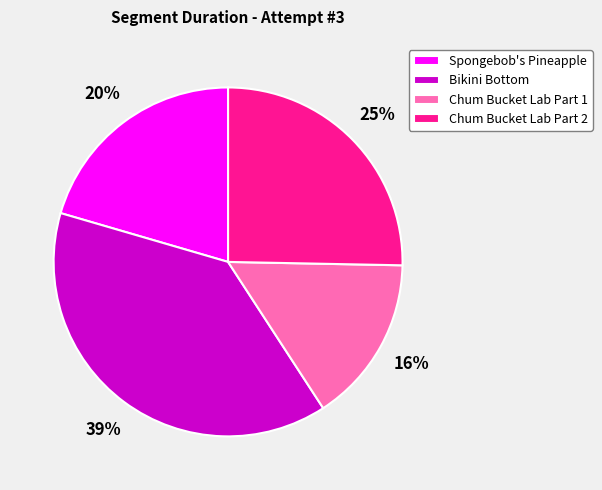

The Spongebob's Pineapple slice represents 20% of the pie. True or false?

True